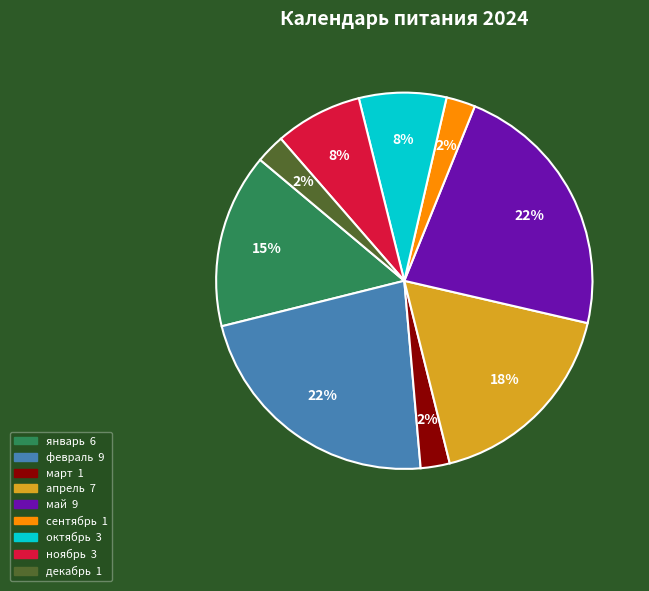

How many slices are in this pie chart?

9